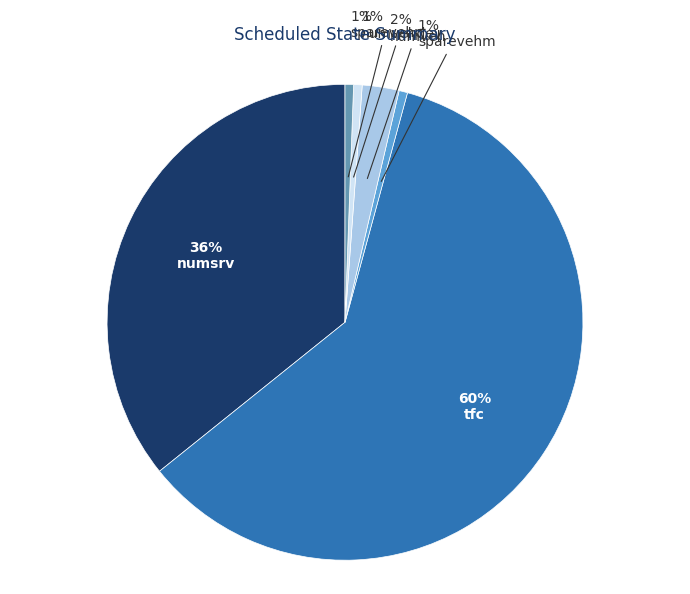

Which category has the biggest portion of the pie?

tfc